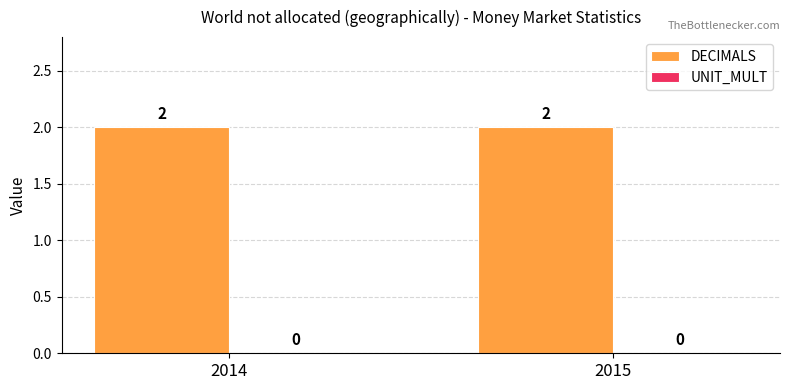

Which category has the highest value in the UNIT_MULT series?

2014